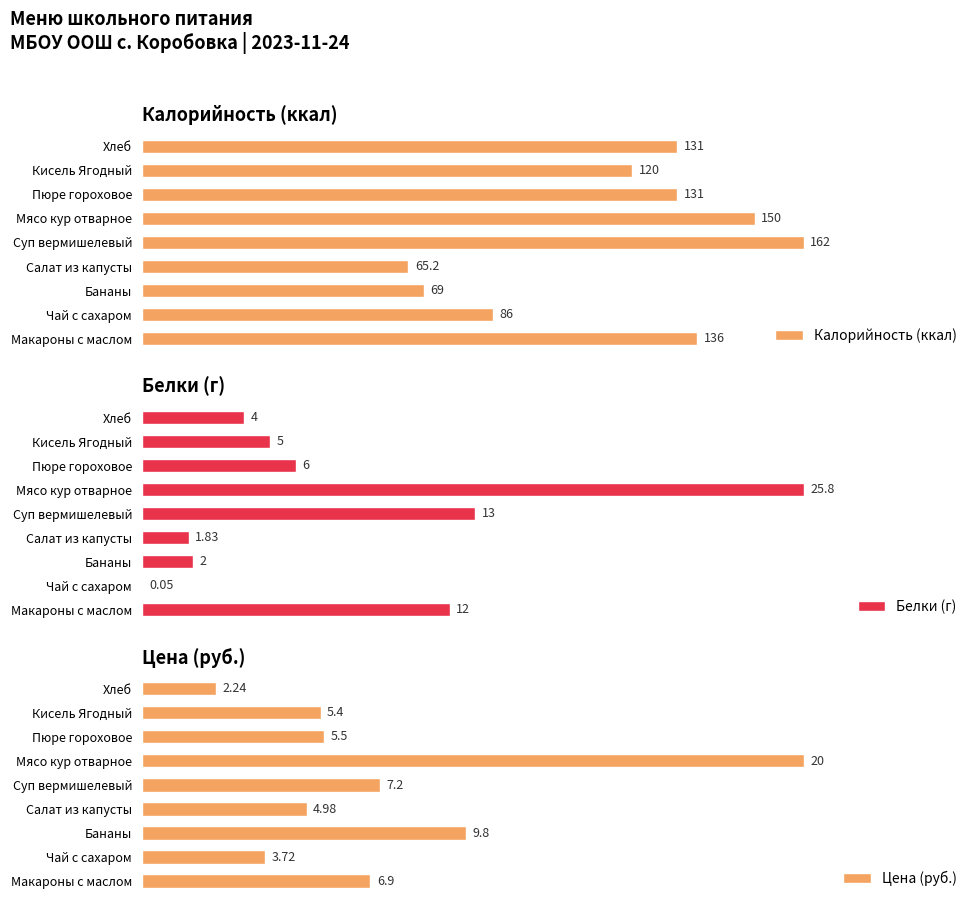

How many bars are there in each group?

3